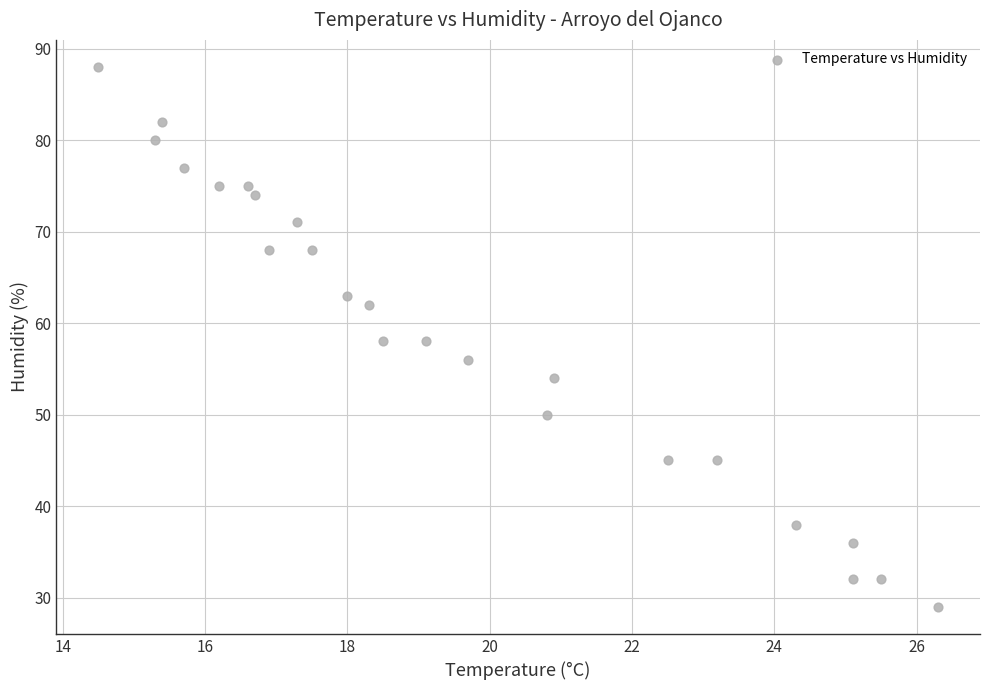

What is the range of Y values (max minus min)?

59